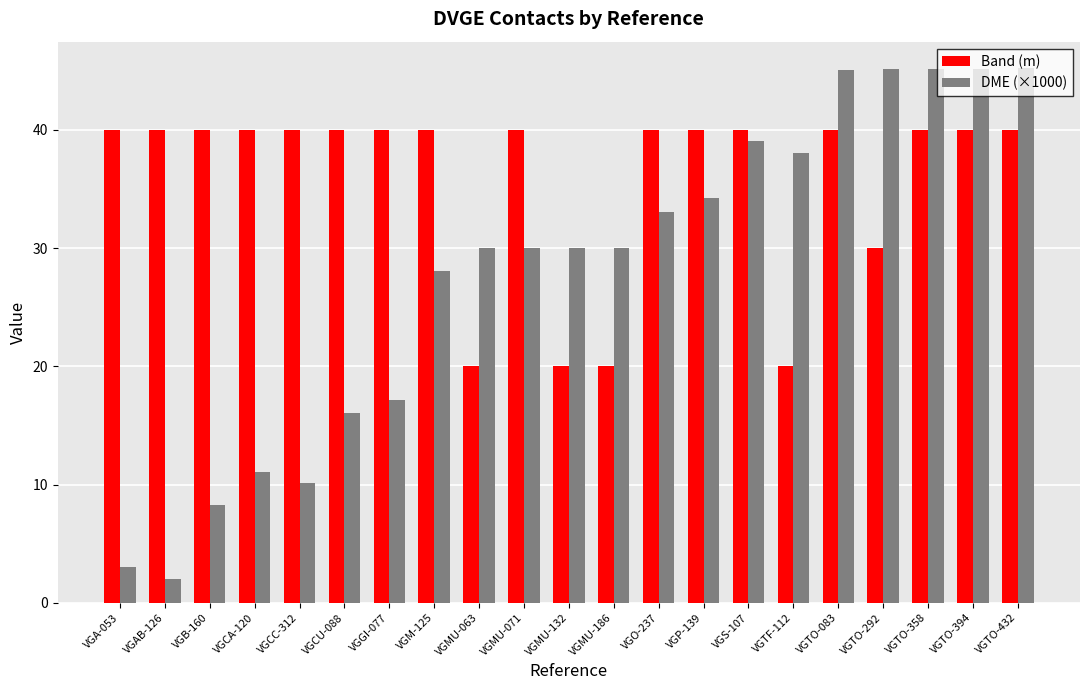

At which label is DME (×1000) closest to 23?

VGM-125